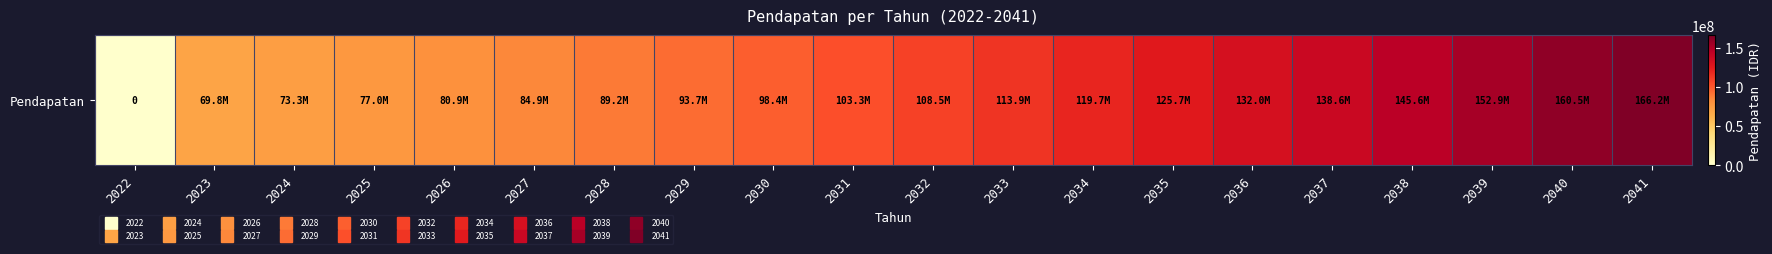

What is the ratio of the value at 2036 to the value at 2040?

0.8